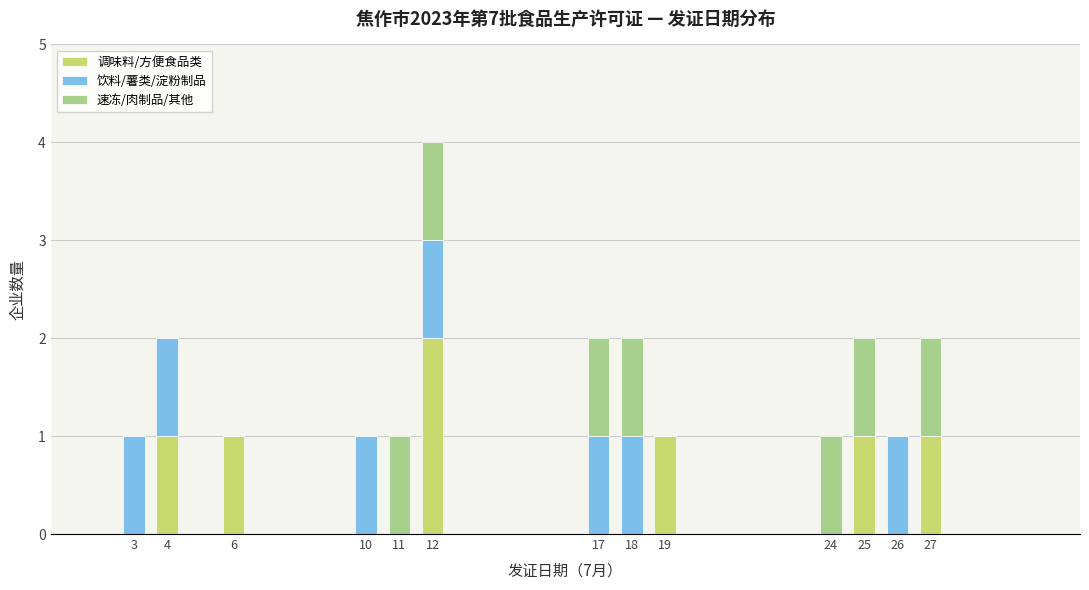

True or false: 调味料/方便食品类 has a value of 1 at 4.

True